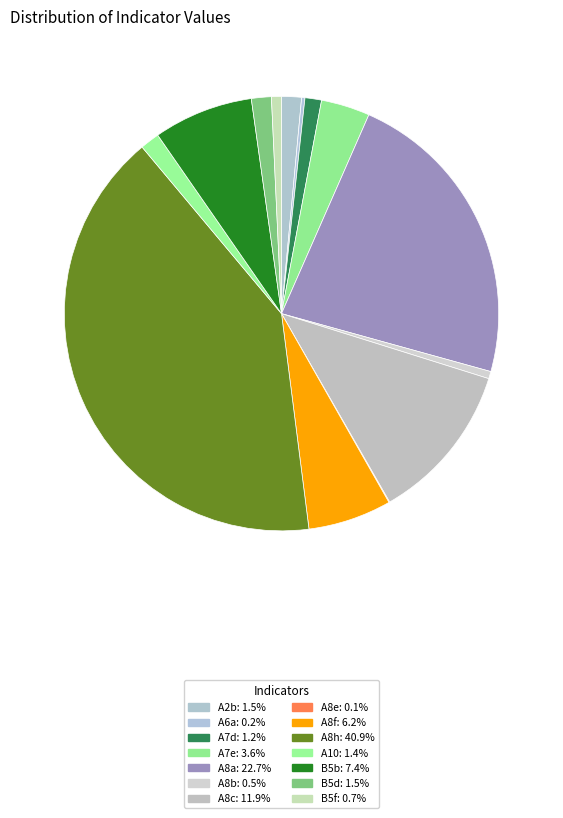

To the nearest percent, what portion does B5d represent?

1%